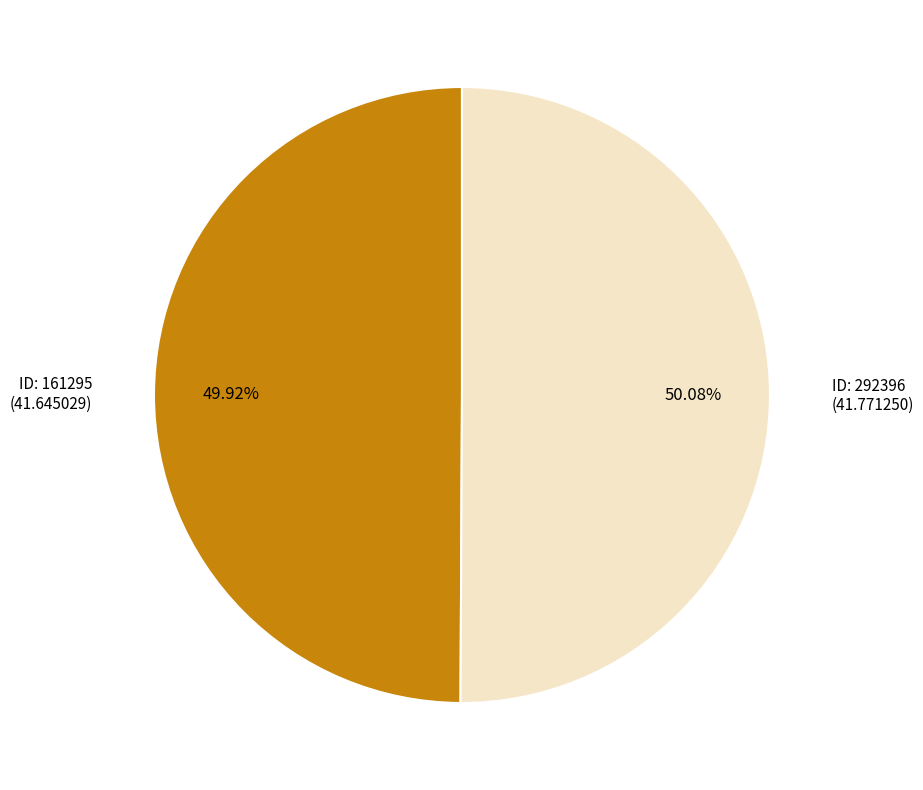

Is there a majority slice in this chart?

Yes